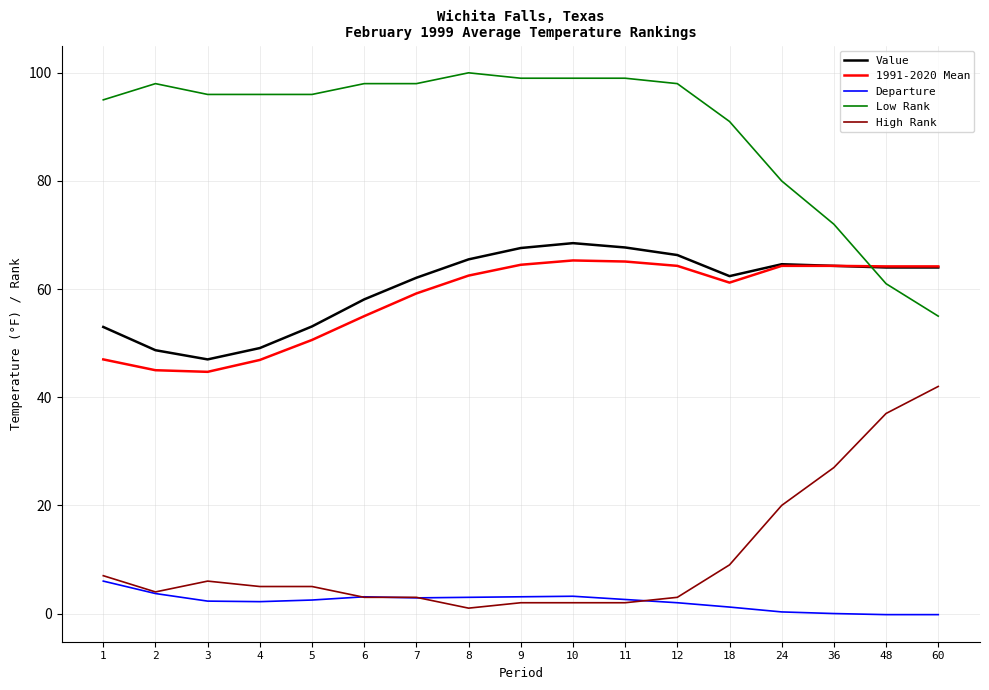

True or false: 1991-2020 Mean and High Rank cross at least once.

False